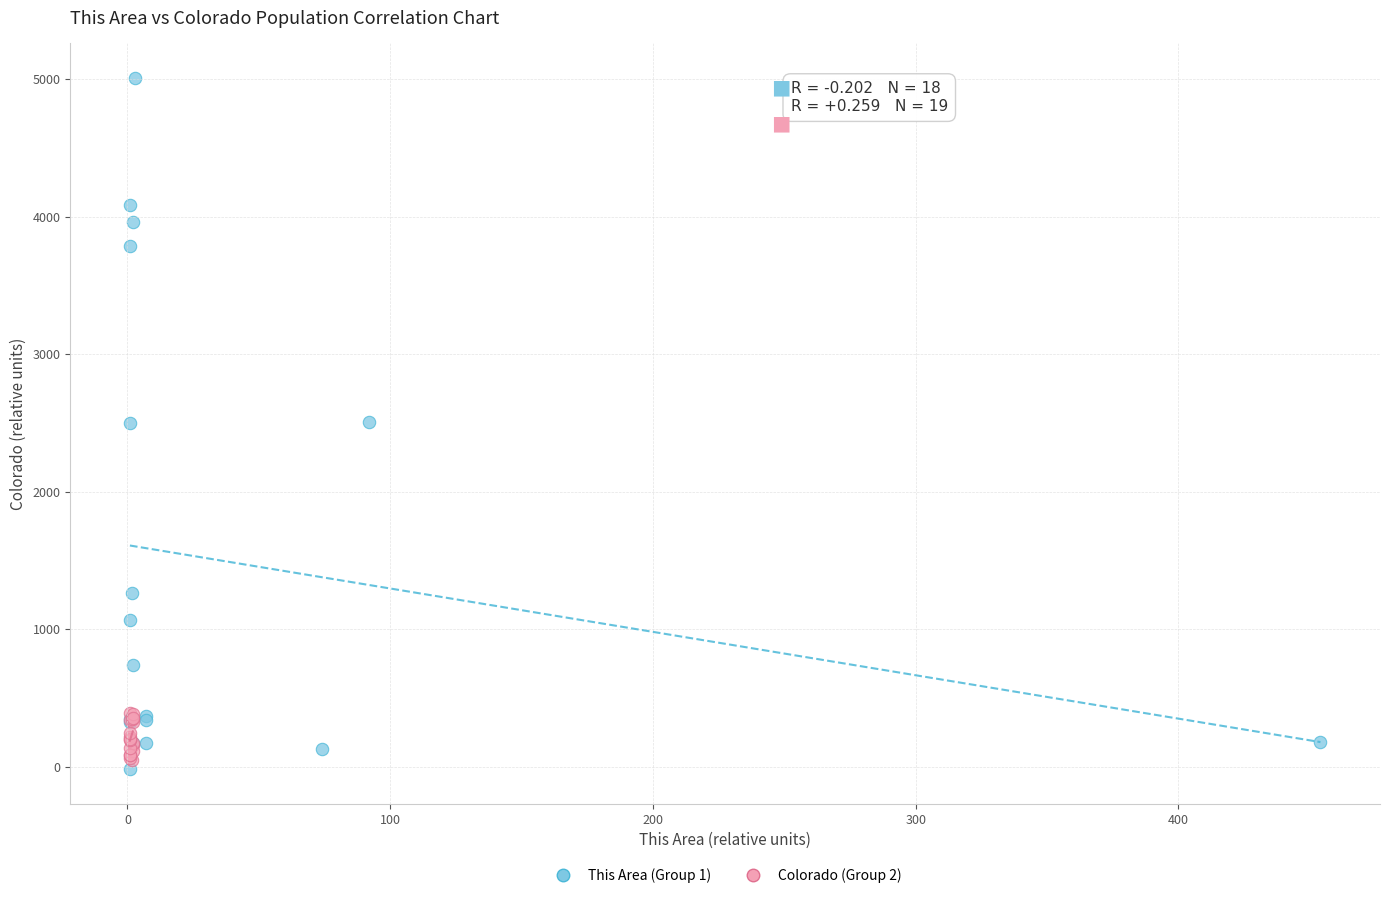

What are all the series names shown in the legend?

This Area (Group 1), Colorado (Group 2)